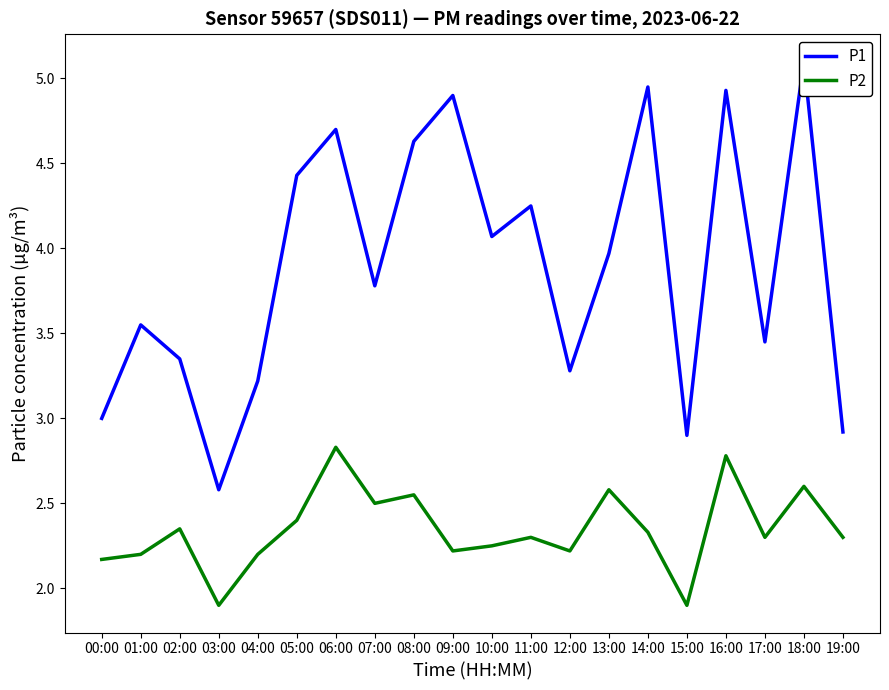

Does the chart have visible grid lines?

No